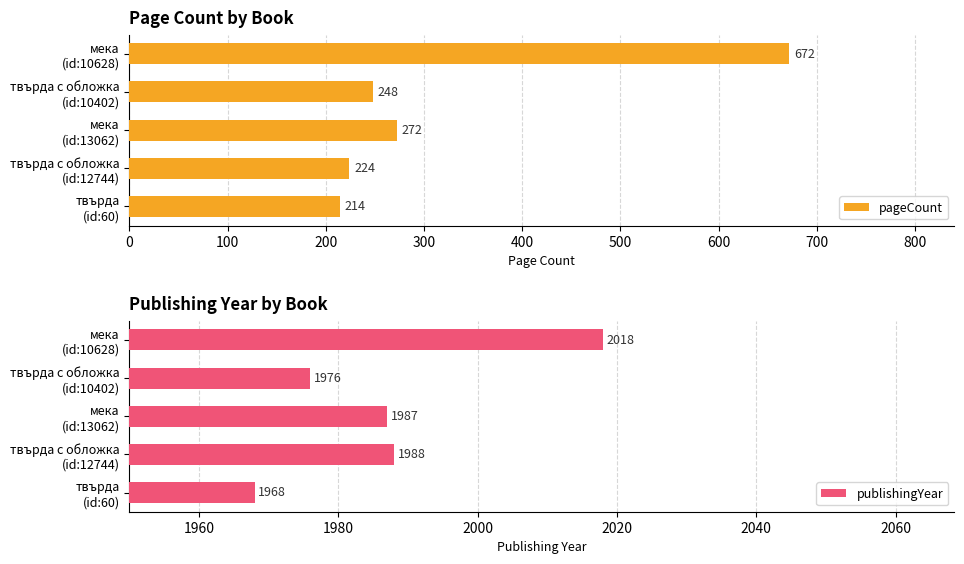

What is the minimum value for pageCount?

214